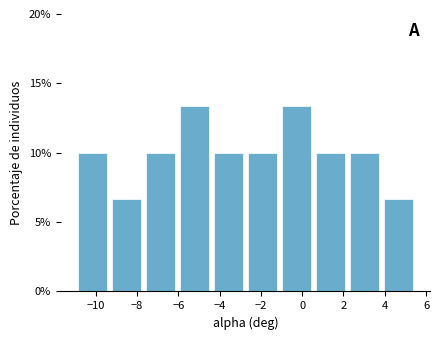

What is the height of the bar covering -7.70 to -6.05 on the x-axis? Neither the bar edges nor the heights are printed on the chart, so give them approximately, as read against the axes.

10.0